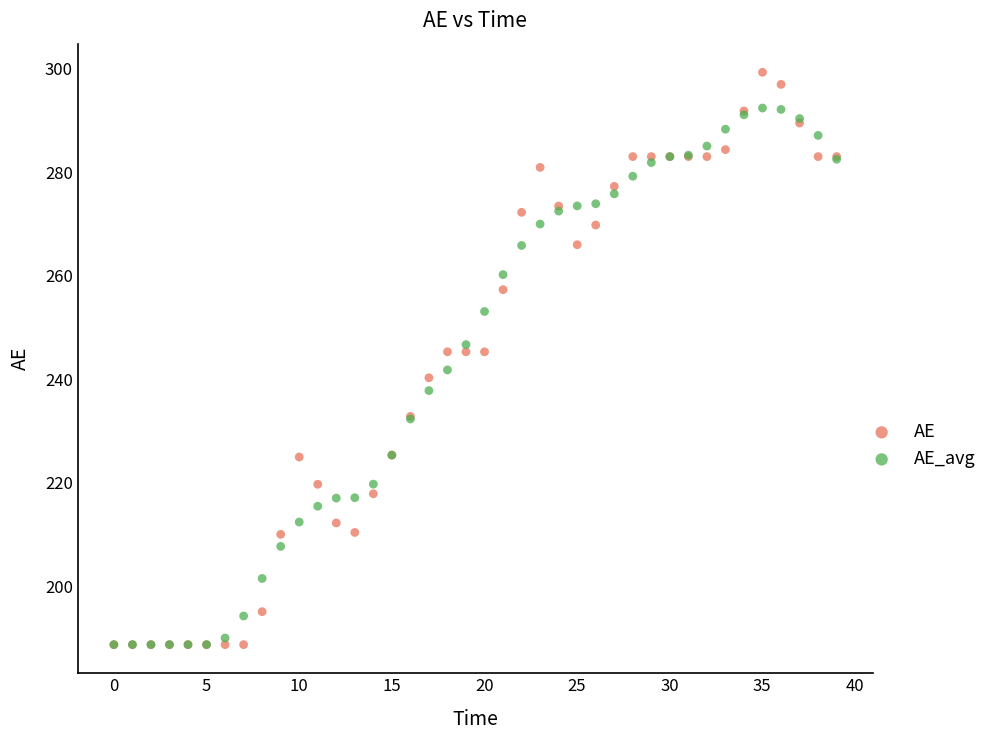

Which series reaches the maximum Y coordinate?

AE